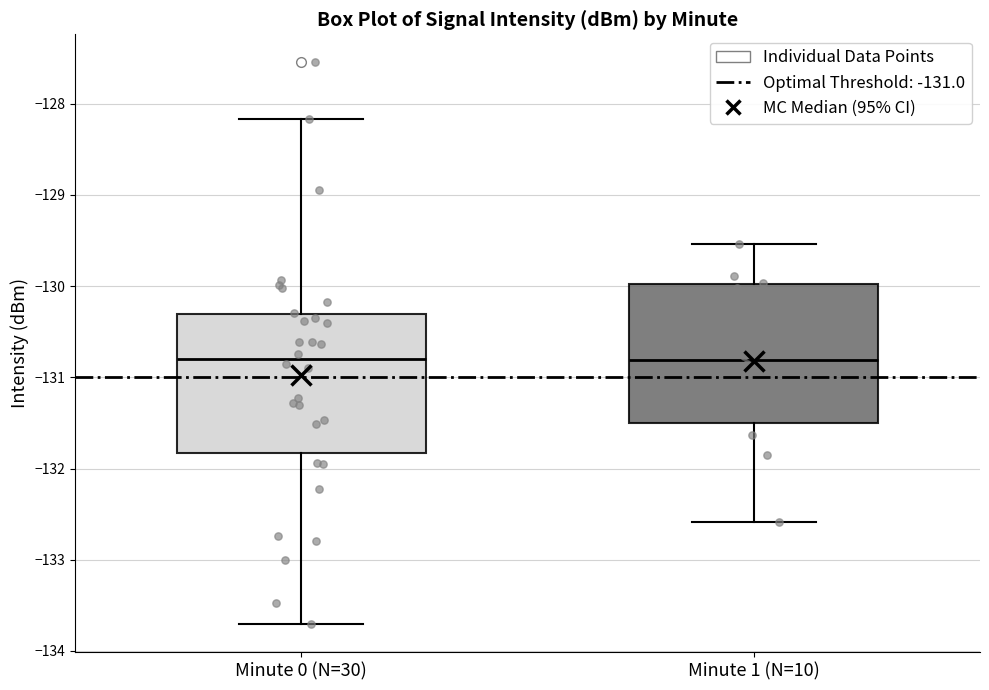

Reading left to right, transcribe this box plot: for each box, give where its median line is, the range the box spans, and where its two whiskers end, as read against the y-axis. The values are not printed on the chart, so give them approximately, as read against the axis.

Minute 0 (N=30): median -130.8, box -131.8 to -130.3, whiskers -133.7 to -128.2
Minute 1 (N=10): median -130.8, box -131.5 to -130.0, whiskers -132.6 to -129.5